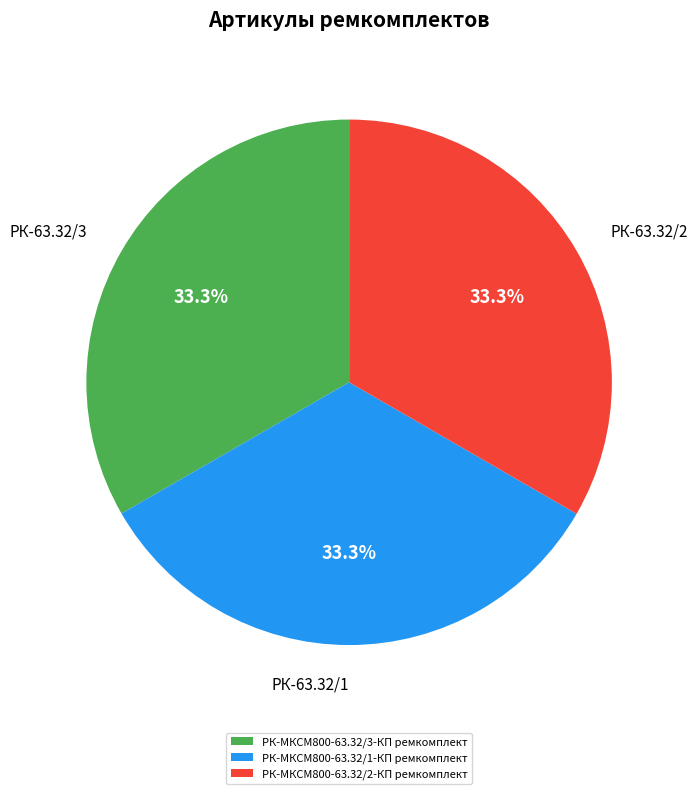

Approximately how many times larger is the value at РК-МКСМ800-63.32/1-КП ремкомплект compared to РК-МКСМ800-63.32/2-КП ремкомплект?

1.0